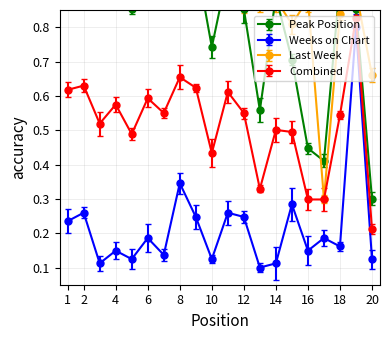

Where is Weeks on Chart nearest to the value 0?

13